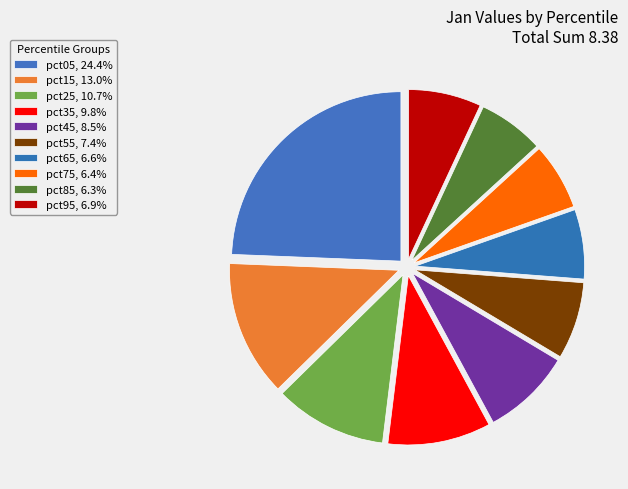

Which category has the smallest portion of the pie?

pct85